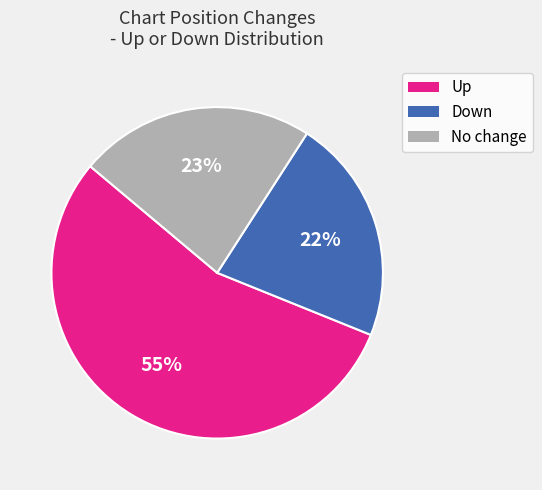

Does any single category account for the majority?

Yes